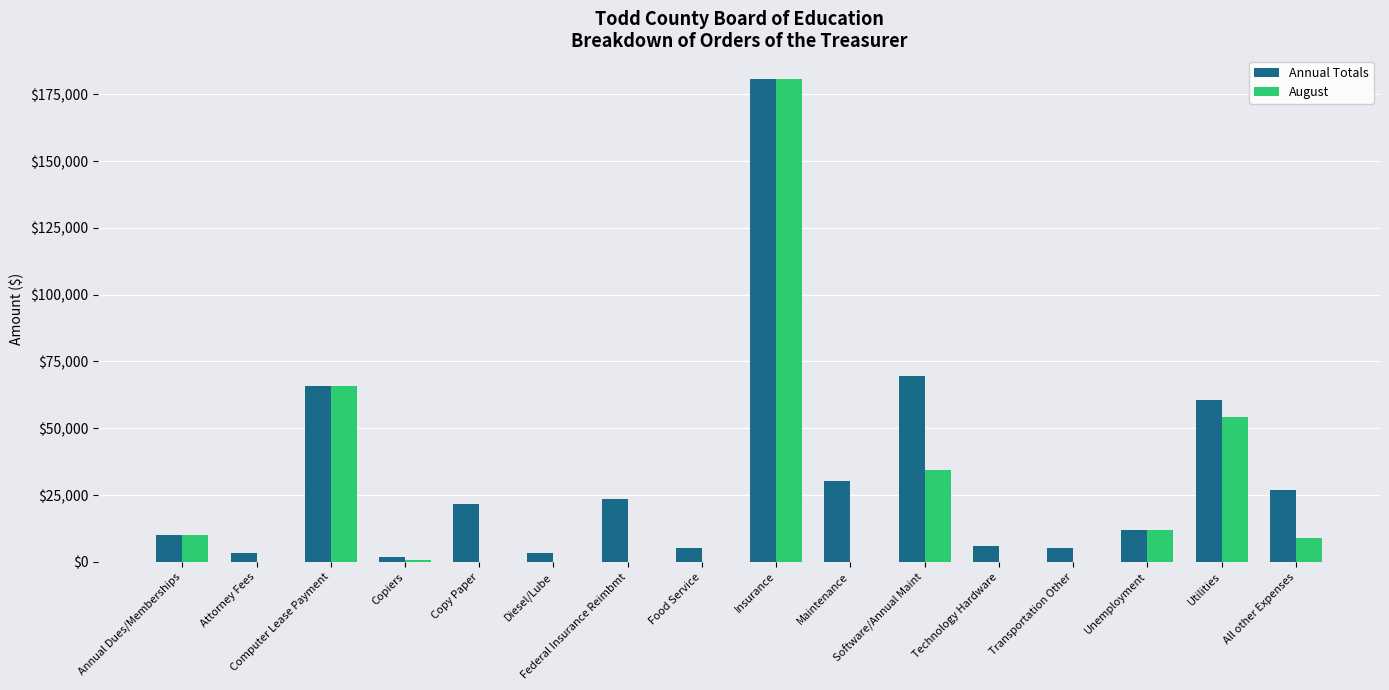

At which label is August closest to 90294?

Computer Lease Payment